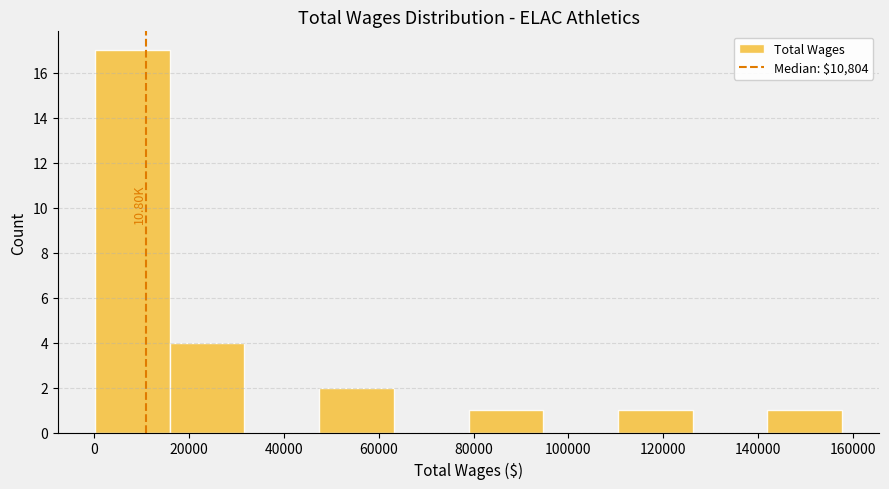

Over which range of the x-axis is the bar tallest?

0 to 16000